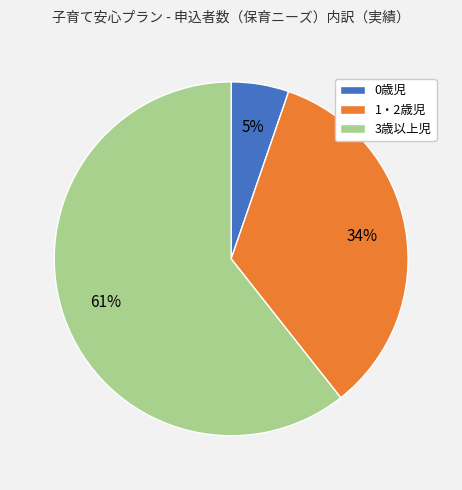

How many slices are in this pie chart?

3